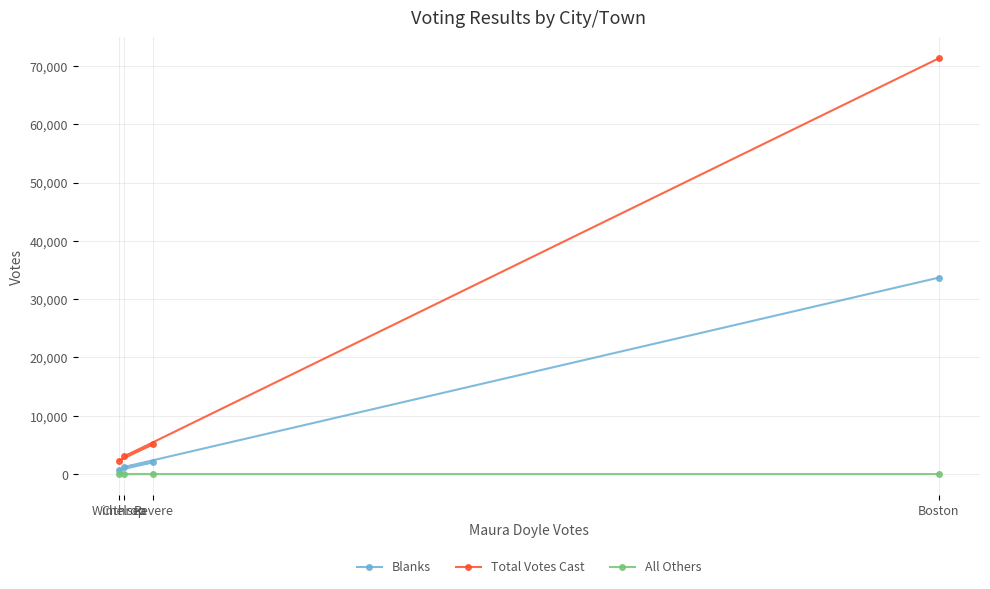

True or false: All Others has more than 2 points higher than both neighbors.

False